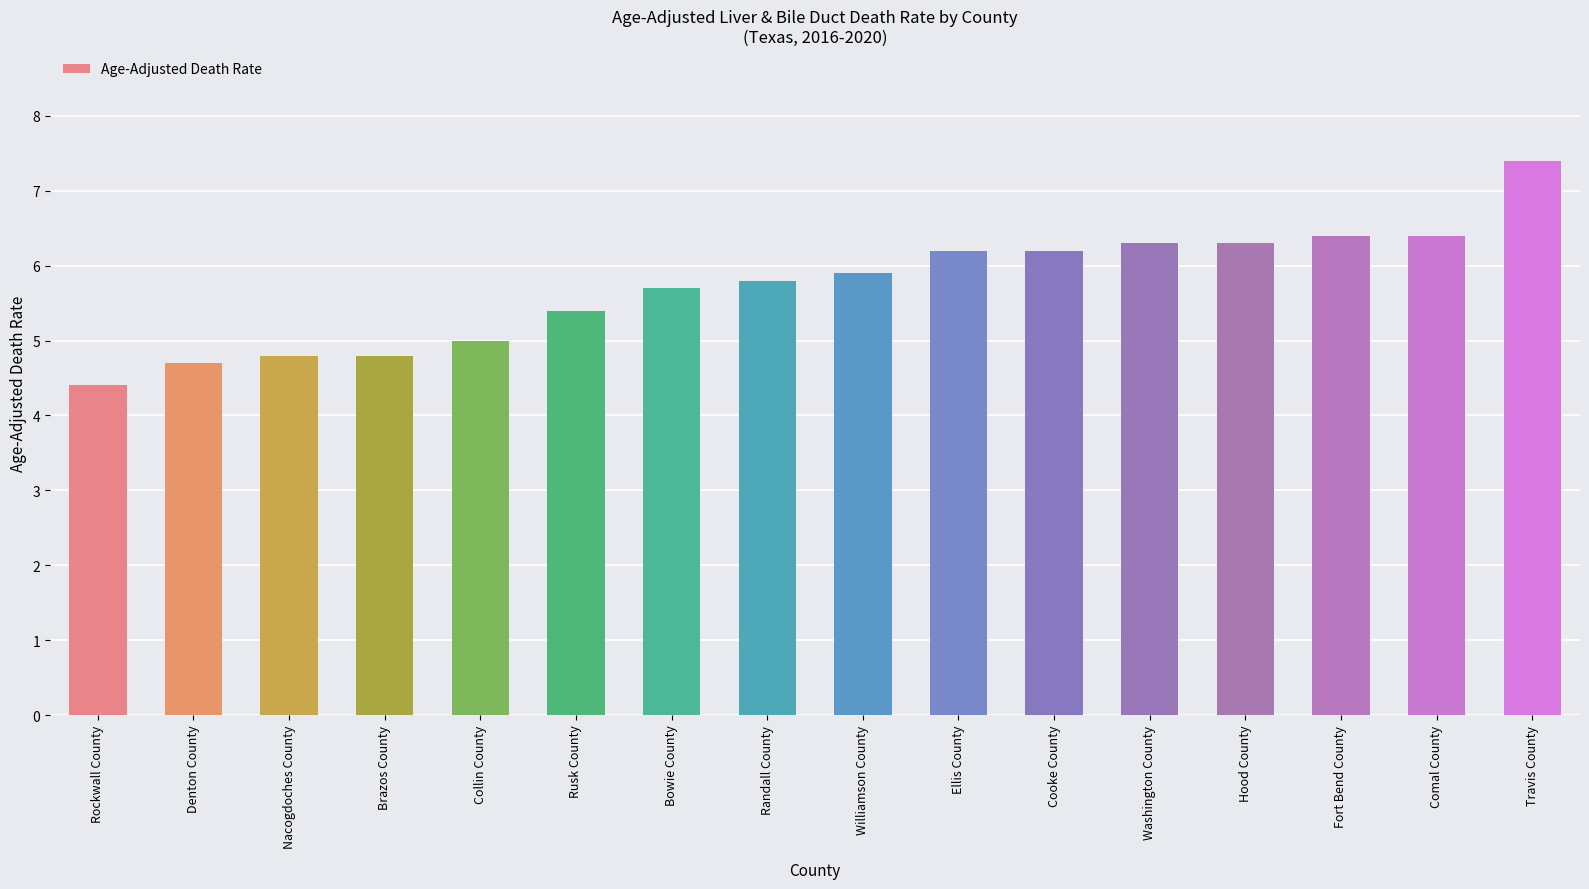

How many series are shown in this chart?

1